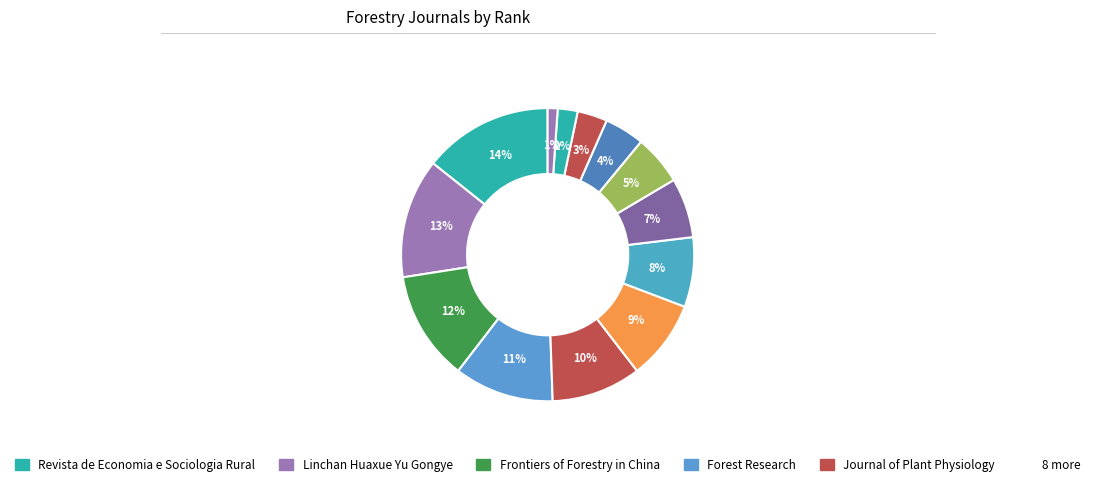

To the nearest percent, what is the difference between the largest and smallest slice percentages?

13%